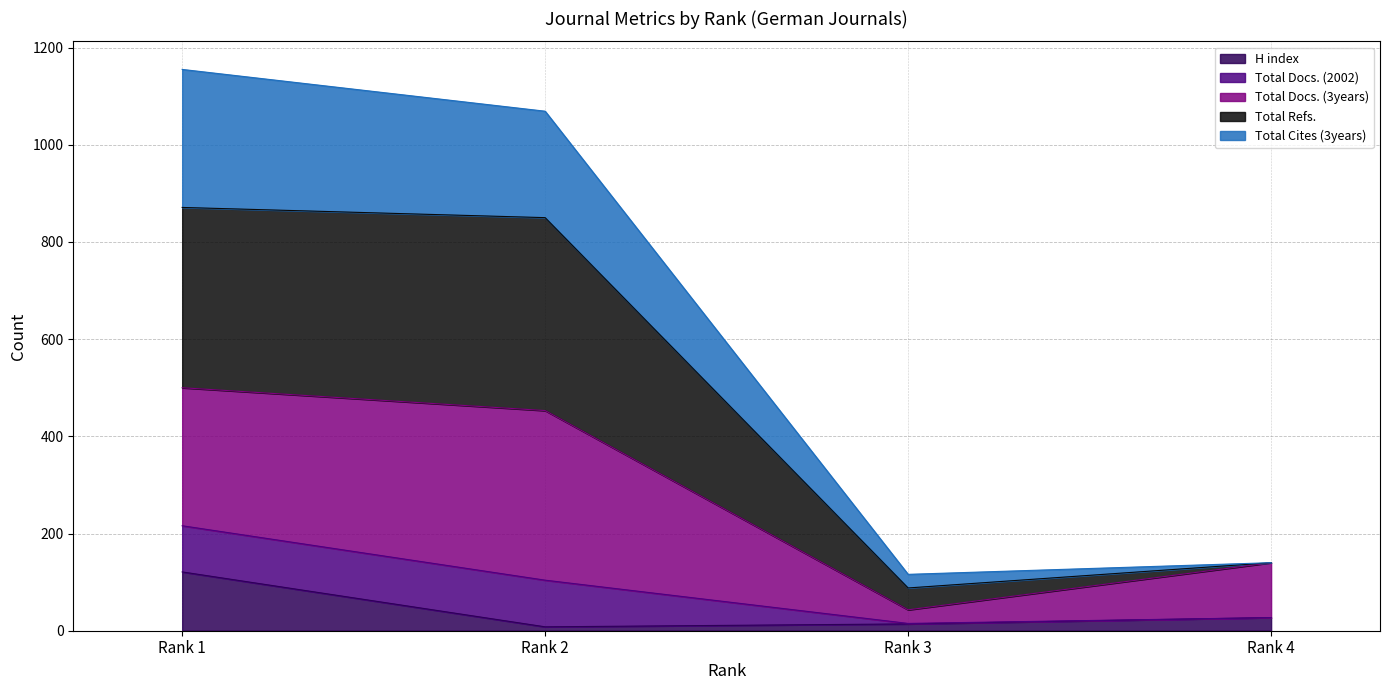

Does the chart have visible grid lines?

Yes